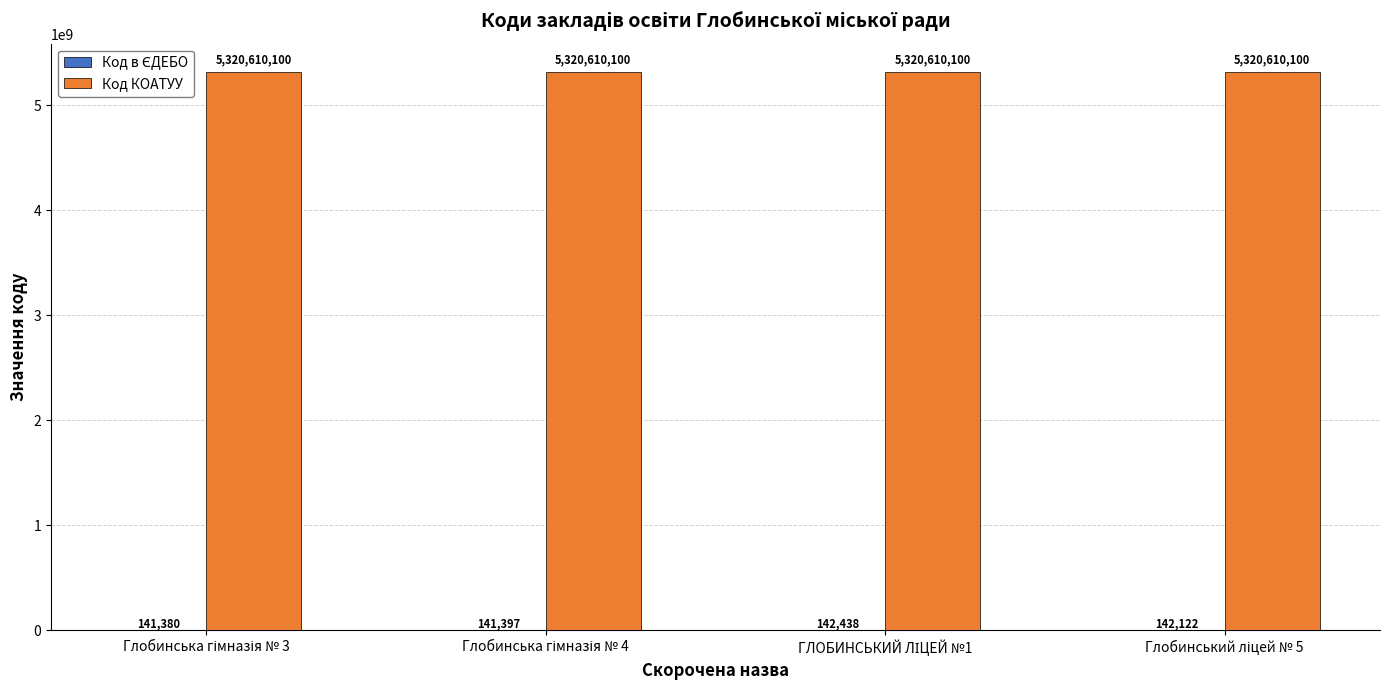

What is the greatest value displayed?

5320610100